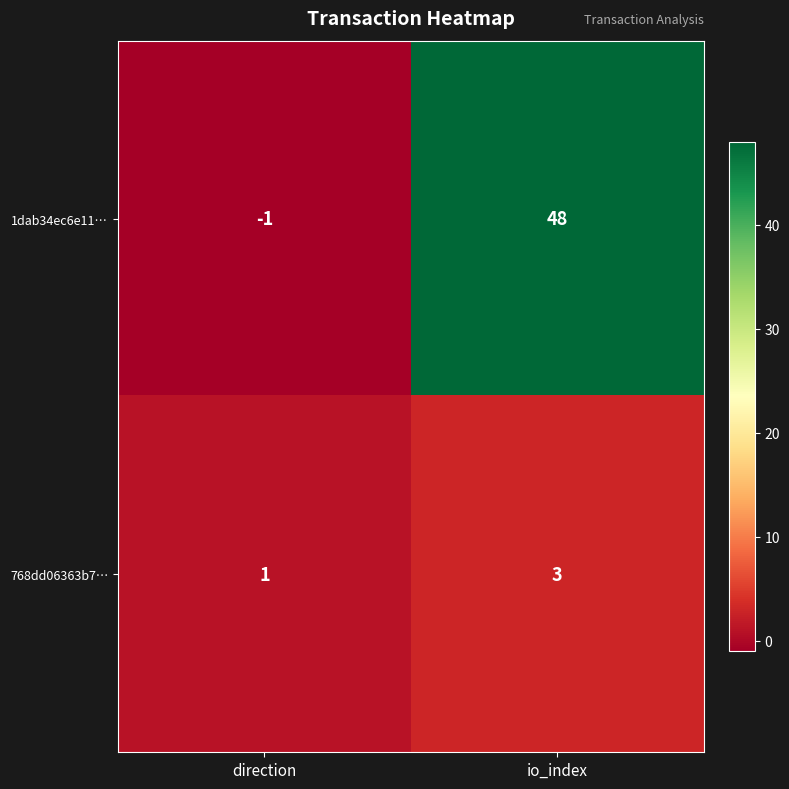

At which category is the sum across all series the highest?

io_index